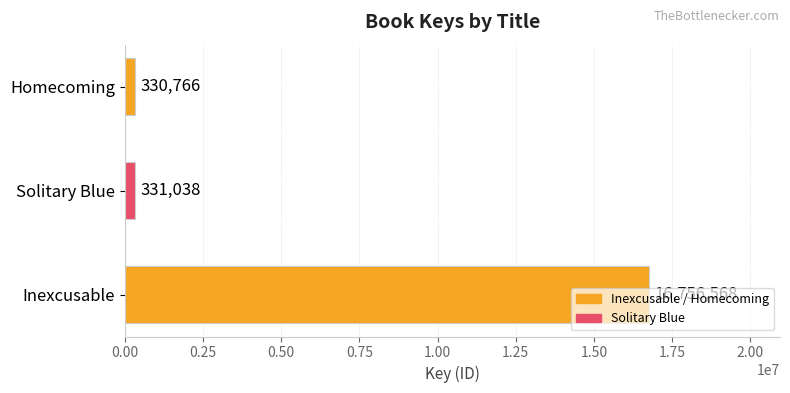

What is the change in value from Inexcusable to Solitary Blue?

-16425530